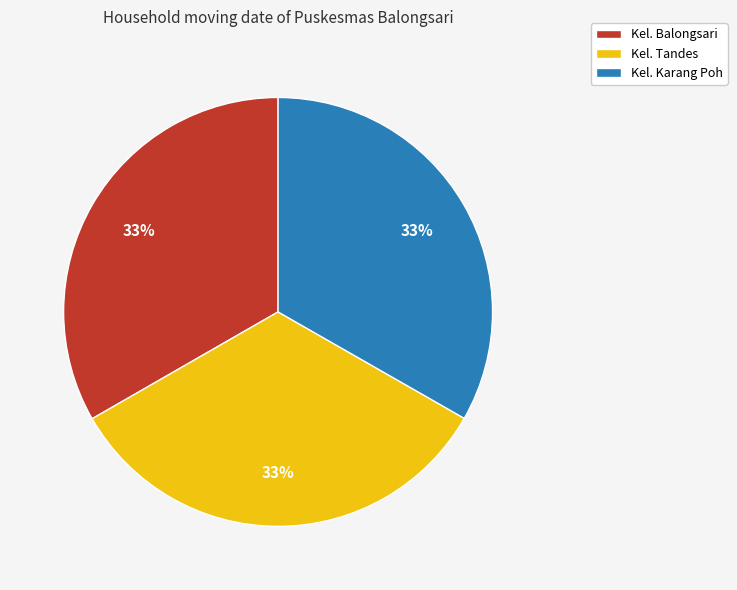

How many segments does this pie chart have?

3